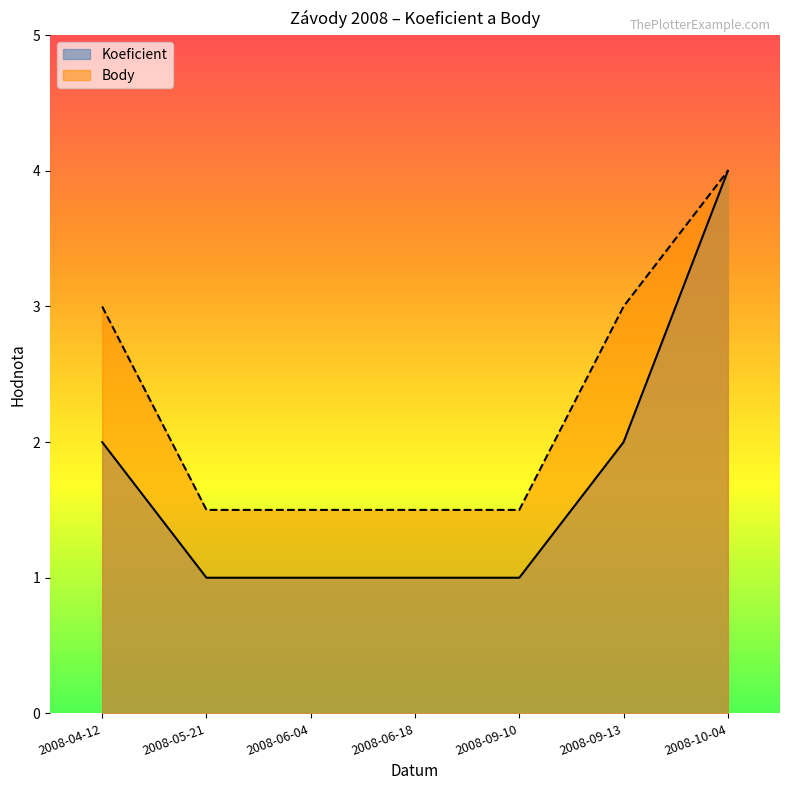

Reading left to right, transcribe all the data shown in this chart.

Koeficient: 2.0	1.0	1.0	1.0	1.0	2.0	4.0
Body: 3.0	1.5	1.5	1.5	1.5	3.0	4.0